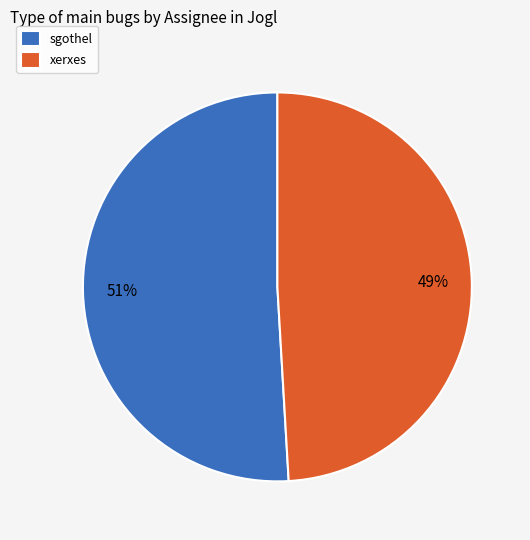

Is there a majority slice in this chart?

Yes